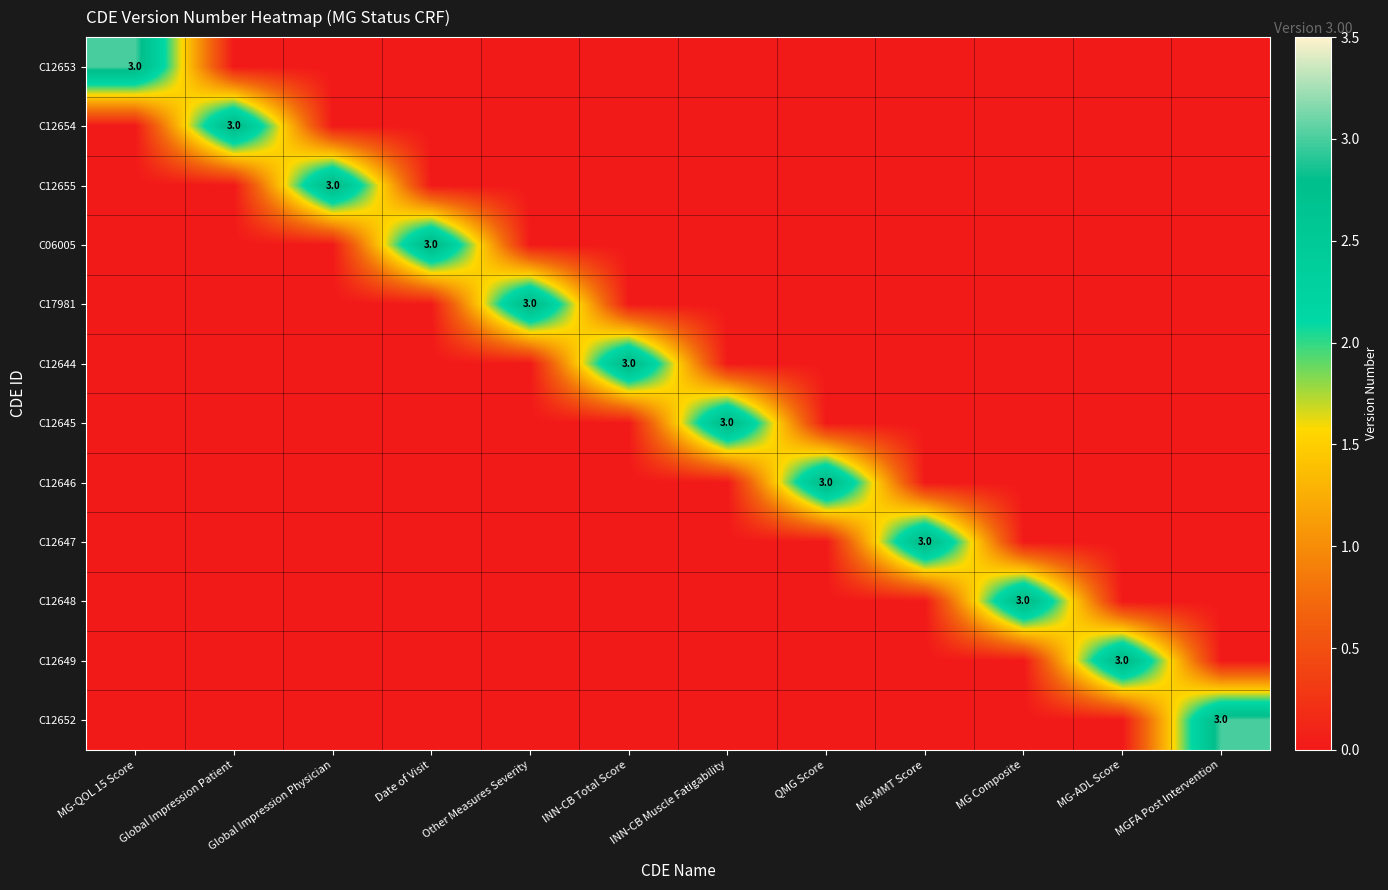

At which label is C12652 closest to 1?

MG-QOL 15 Score